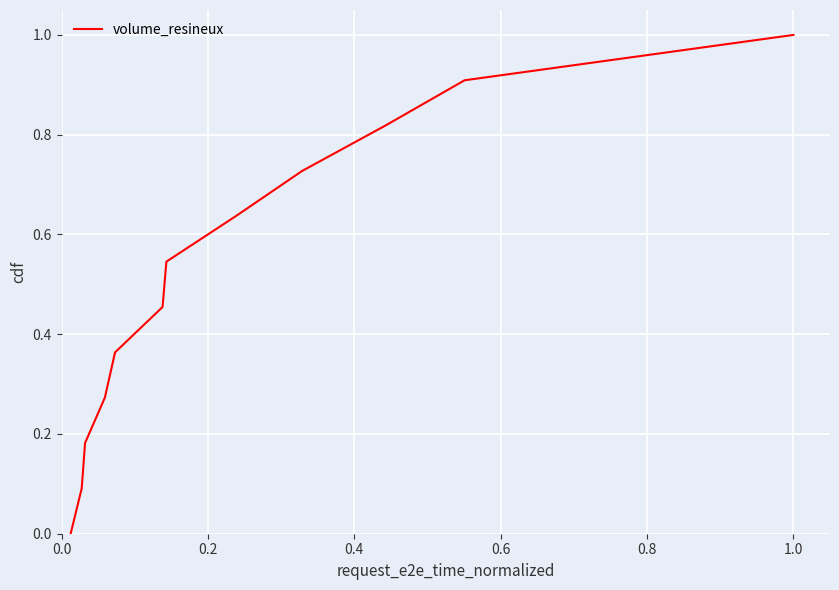

What is the greatest value displayed?

1.0